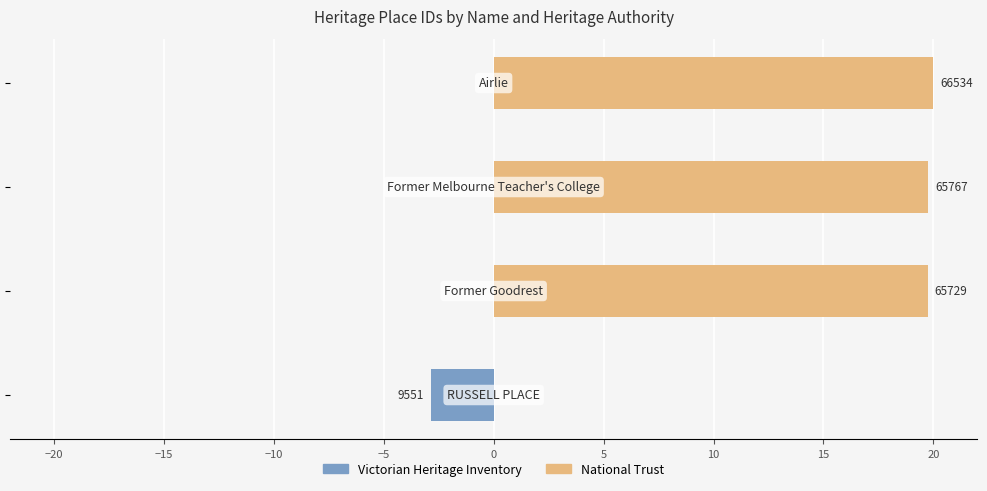

Between −10 and −15, which is larger?

−10